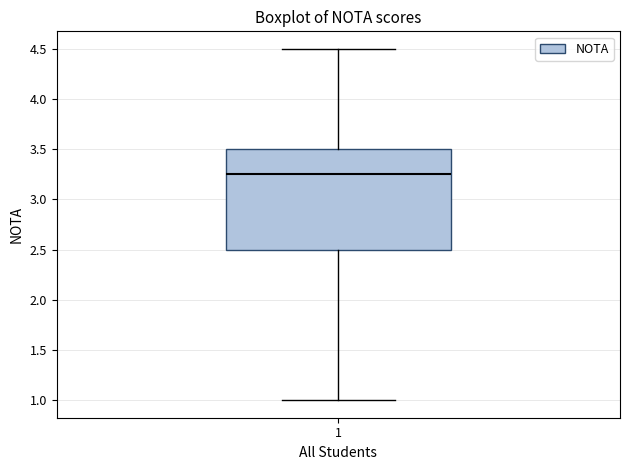

Where does the median line of the box at x = 1 sit on the y-axis? The values are not printed on the chart, so give them approximately, as read against the axis.

3.25